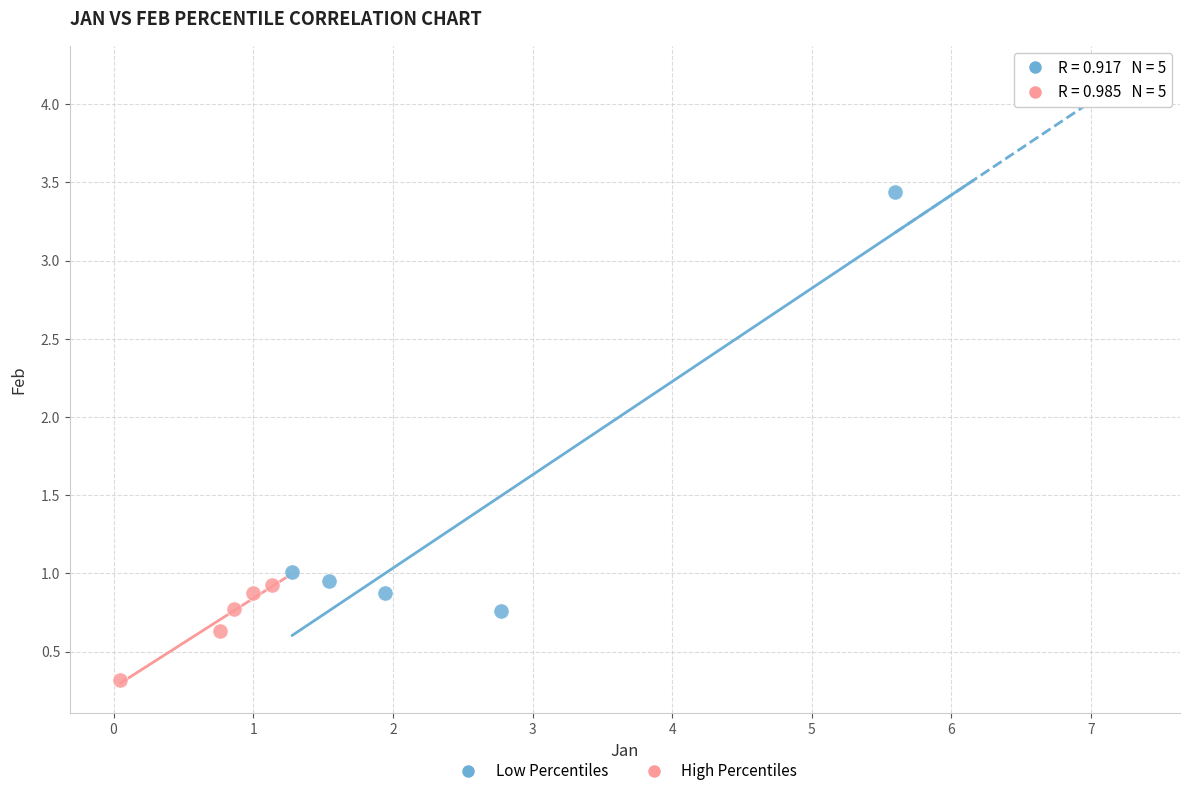

Which series reaches the minimum Y coordinate?

High Percentiles